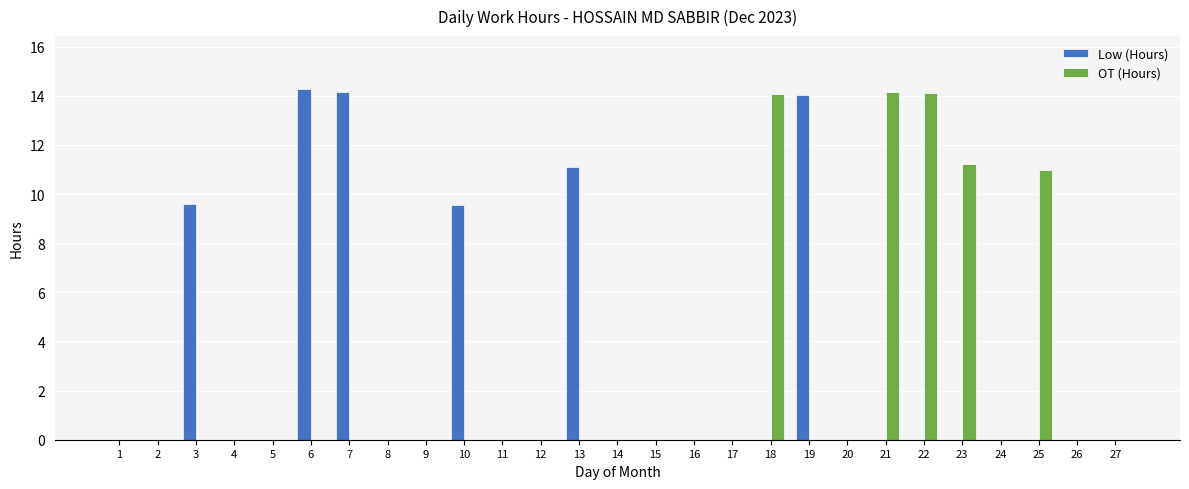

What is the sum of all Low (Hours) values?

72.7